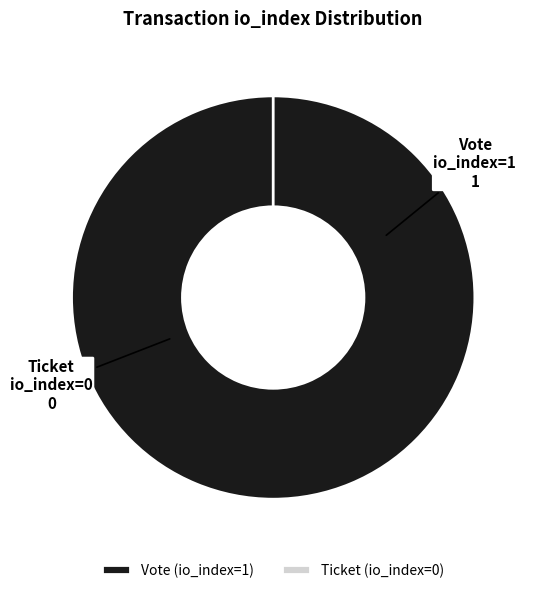

Which category has the biggest portion of the pie?

Vote (io_index=1)